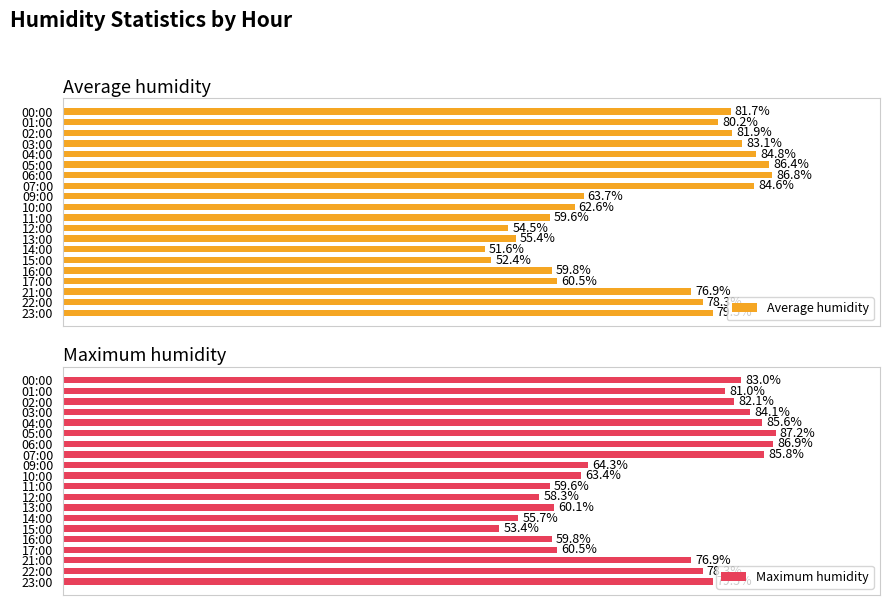

What is the maximum value for Average humidity?

86.8